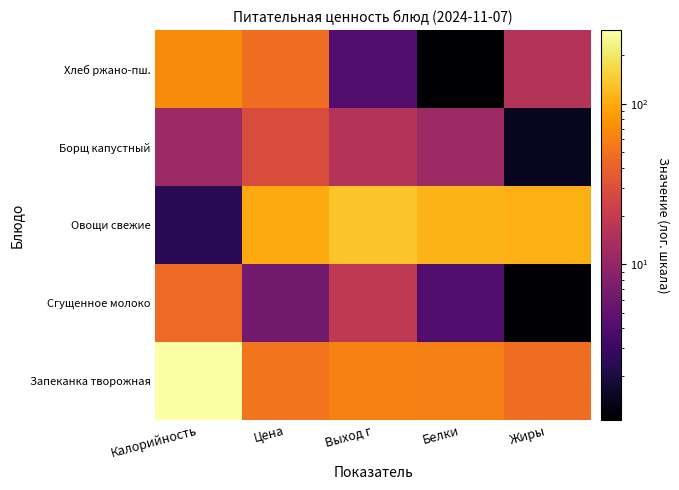

Reading left to right, extract all data points from this chart.

Запеканка творожная: Калорийность=286.2	Цена=52.0	Выход г=62.0	Белки=60.0	Жиры=46.8
Сгущенное молоко: Калорийность=44.3	Цена=6.3	Выход г=18.4	Белки=4.0	Жиры=1.1
Овощи свежие: Калорийность=2.4	Цена=98.4	Выход г=131.2	Белки=109.7	Жиры=105.6
Борщ капустный: Калорийность=11.2	Цена=28.0	Выход г=15.8	Белки=11.1	Жиры=1.5
Хлеб ржано-пш.: Калорийность=69.0	Цена=46.8	Выход г=4.1	Белки=1.1	Жиры=15.8